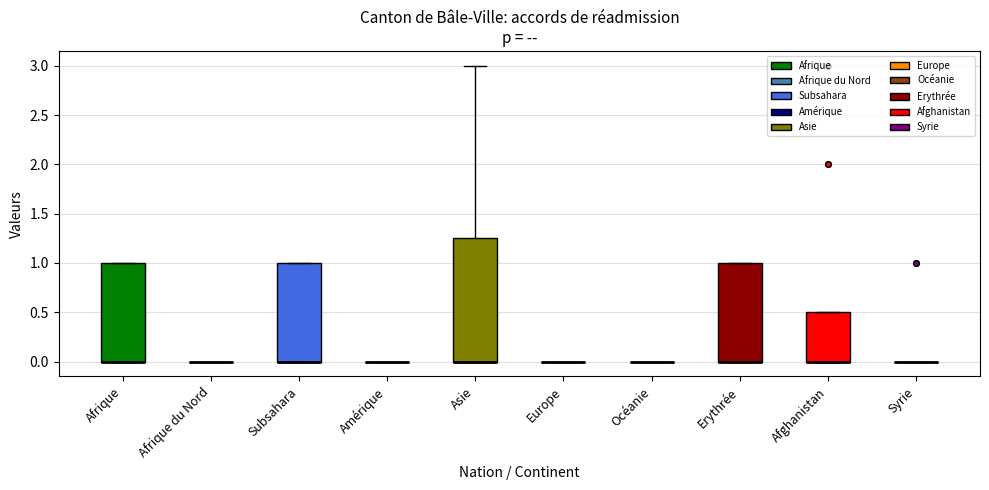

Where is the lower edge of the box for Afrique on the y-axis? The values are not printed on the chart, so give them approximately, as read against the axis.

0.00